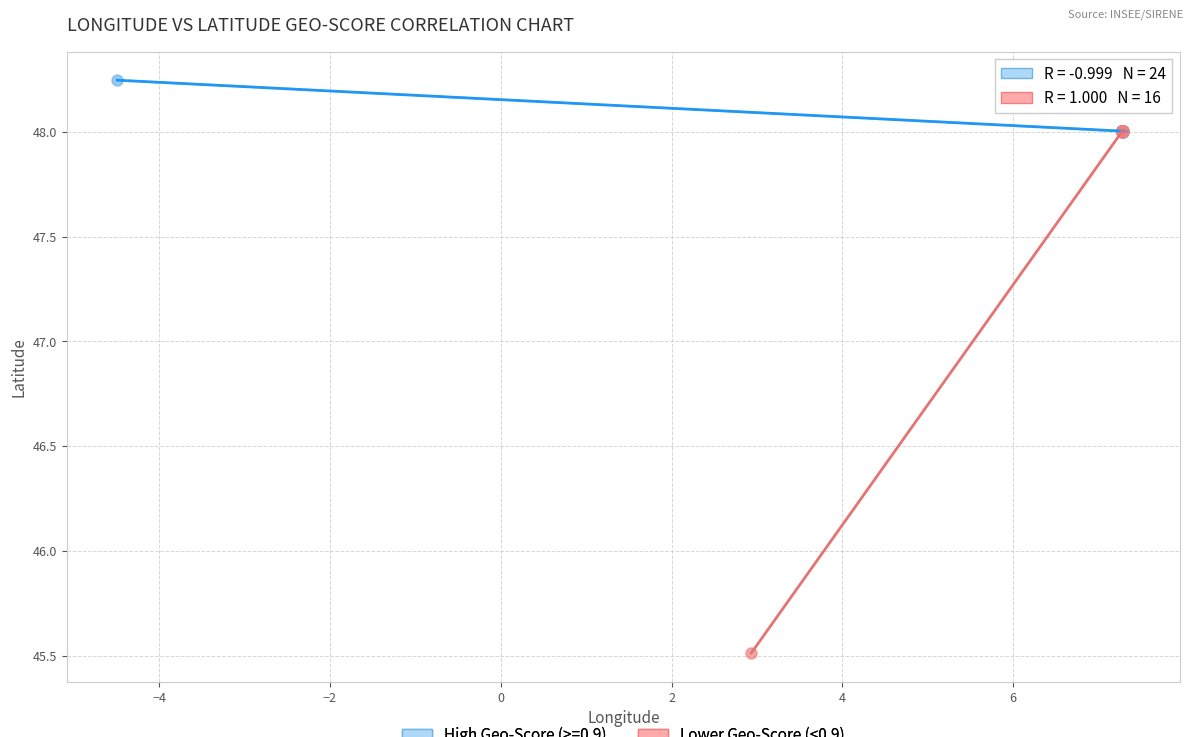

Which series reaches the maximum Y coordinate?

High Geo-Score (>=0.9)